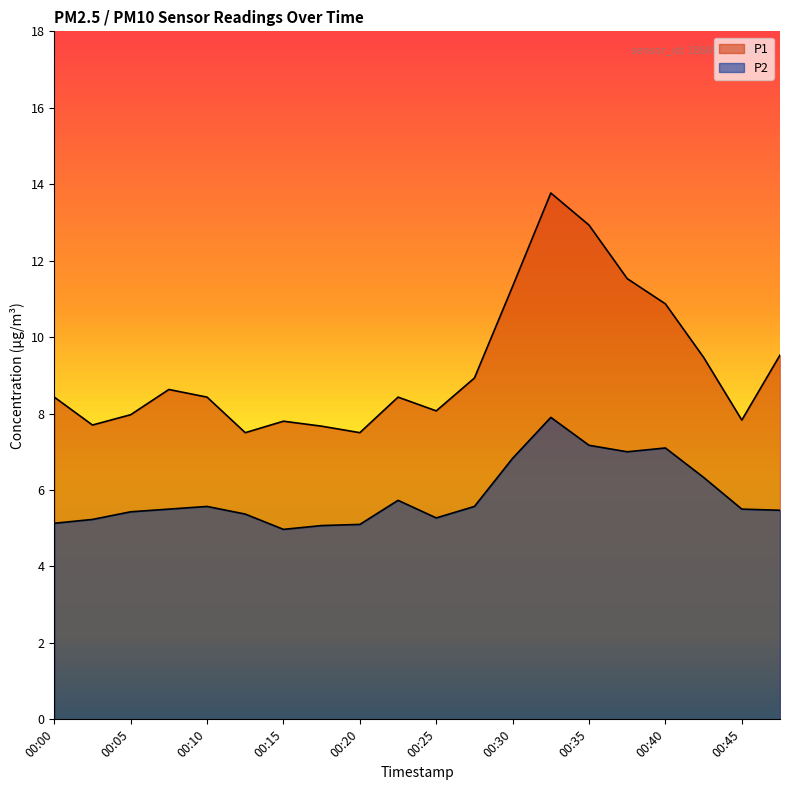

Which has a higher value, 00:48 or 00:10?

00:48